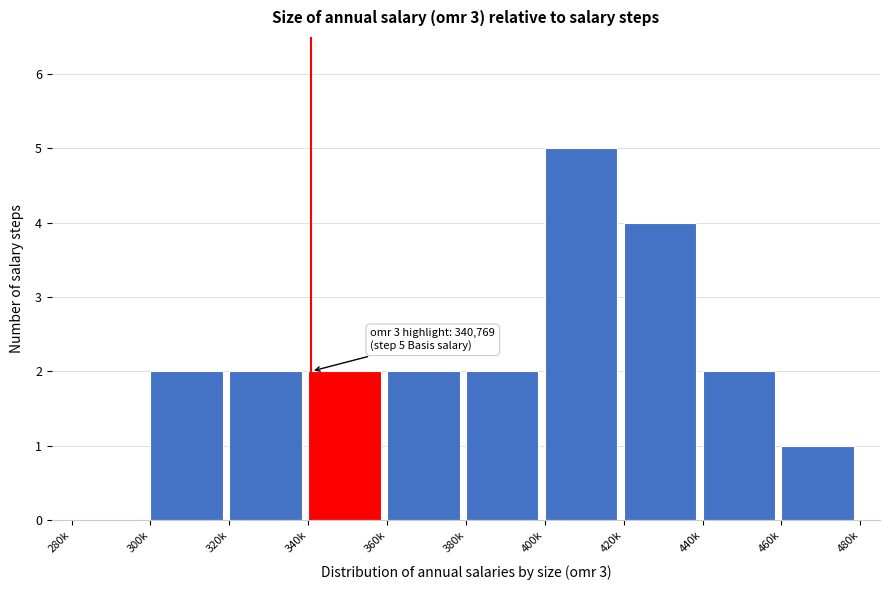

Reading left to right, extract all data points from this chart.

280k=0	300k=2	320k=2	340k=2	360k=2	380k=2	400k=5	420k=4	440k=2	460k=1